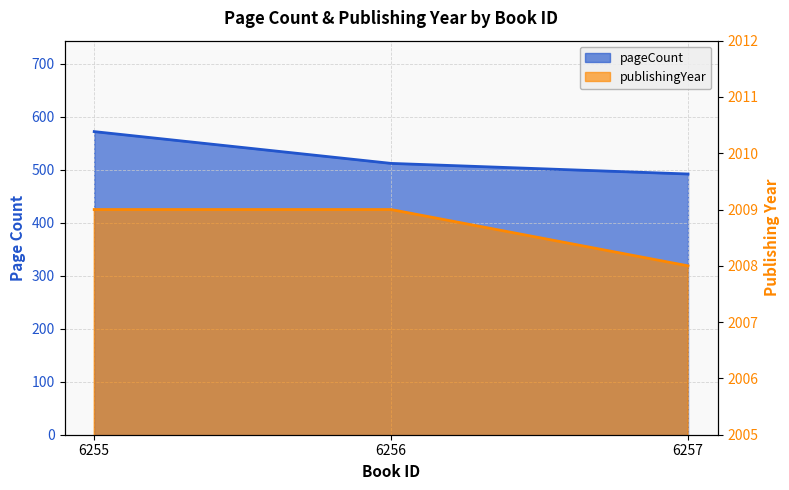

What is the value of the pageCount point at the 1st from the left?

572